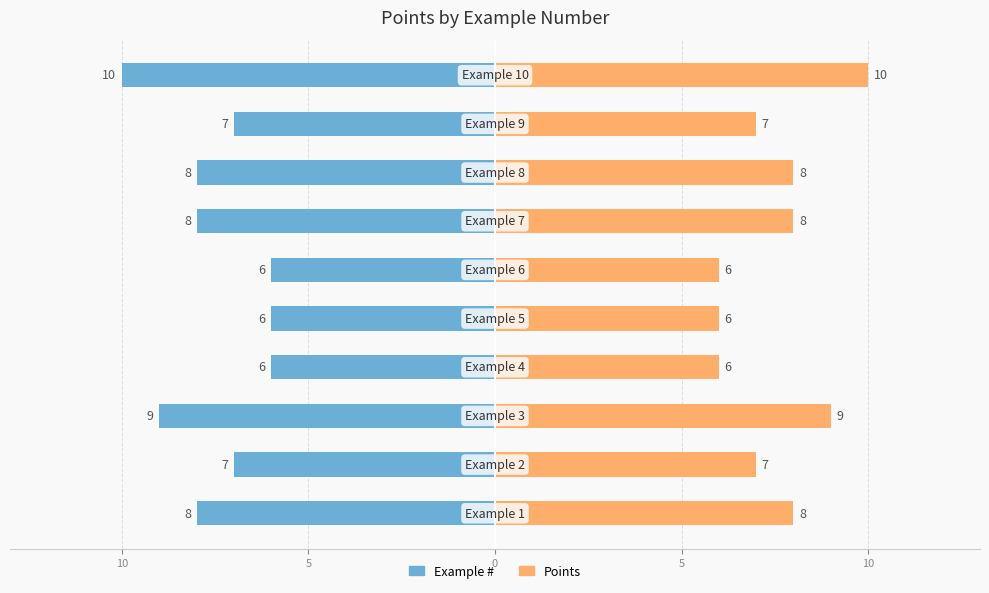

What is the approximate value of Example # at 7?

-8